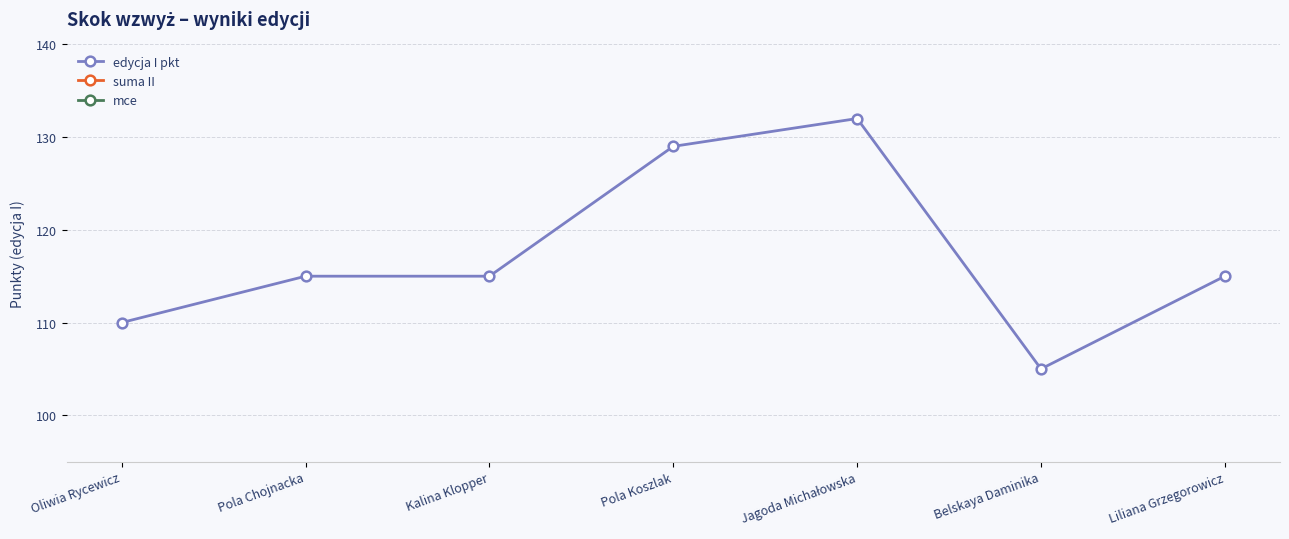

The value of edycja I pkt at Jagoda Michałowska is 31. True or false?

False